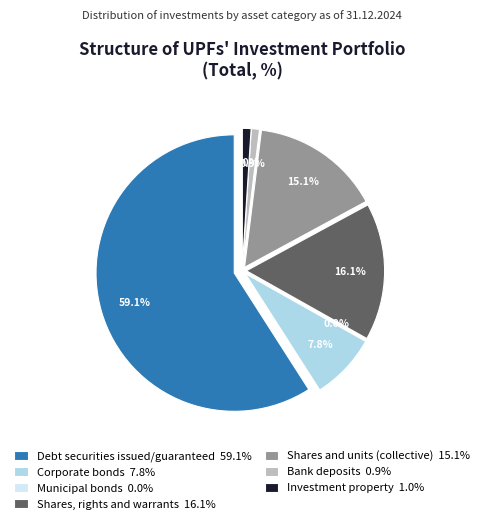

Combined, do Debt securities issued/guaranteed and Municipal bonds account for over 50%?

Yes